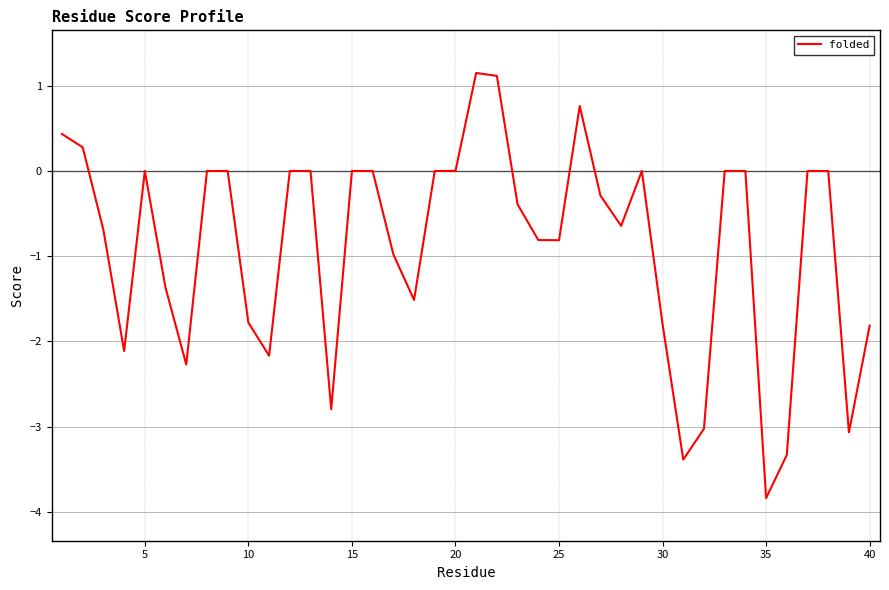

What is the greatest value displayed?

1.1